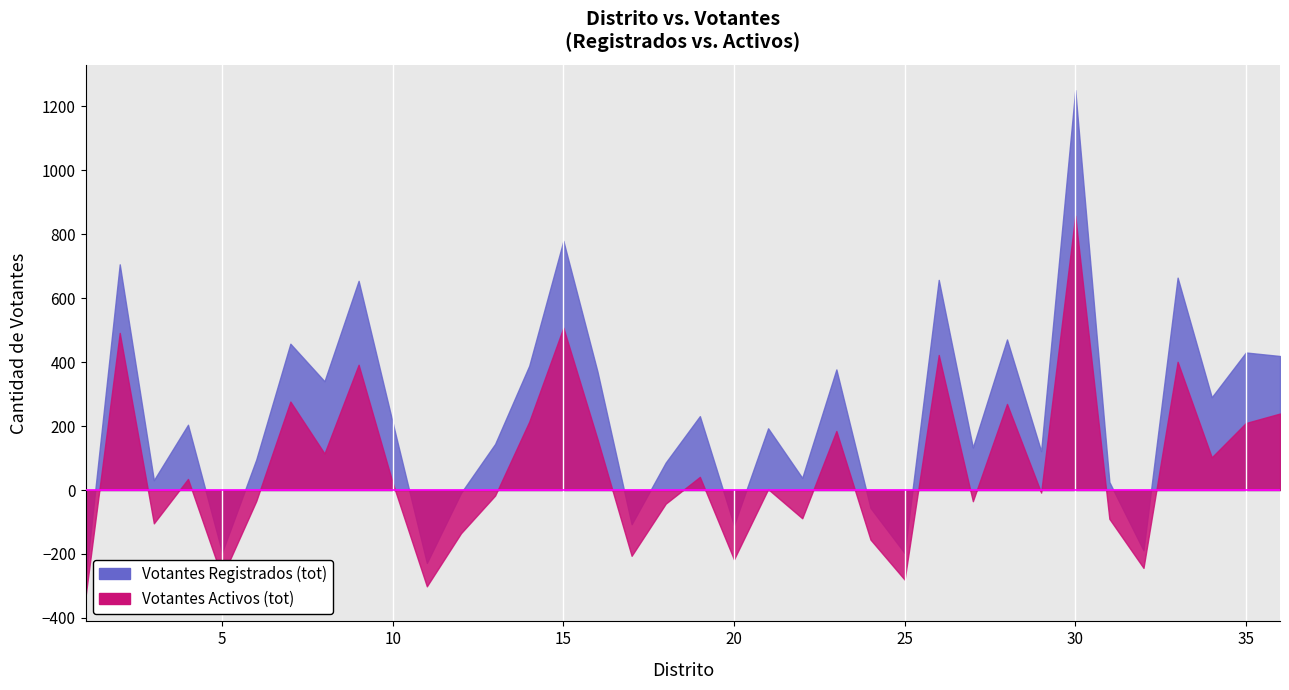

What is the minimum value shown in the chart?

168.3